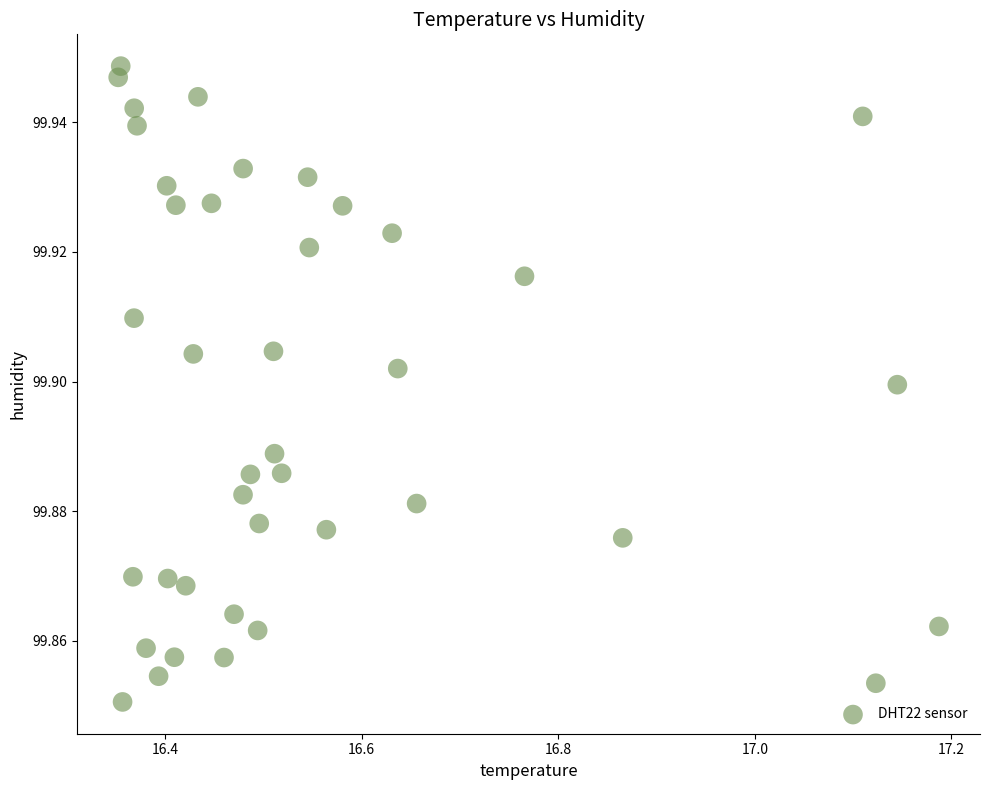

What is the range of X values (max minus min)?

0.8